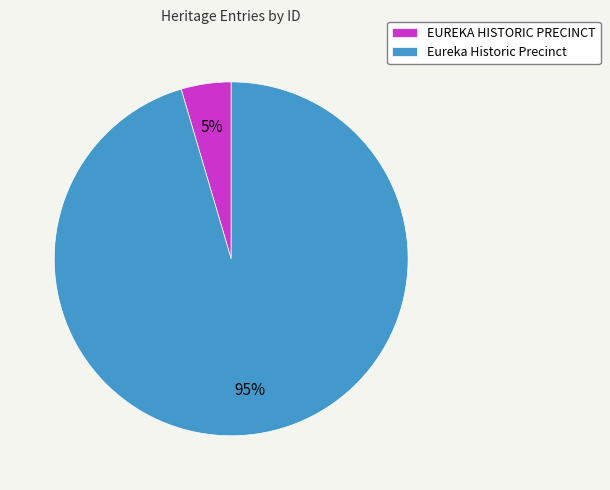

Count the number of slices in the pie.

2